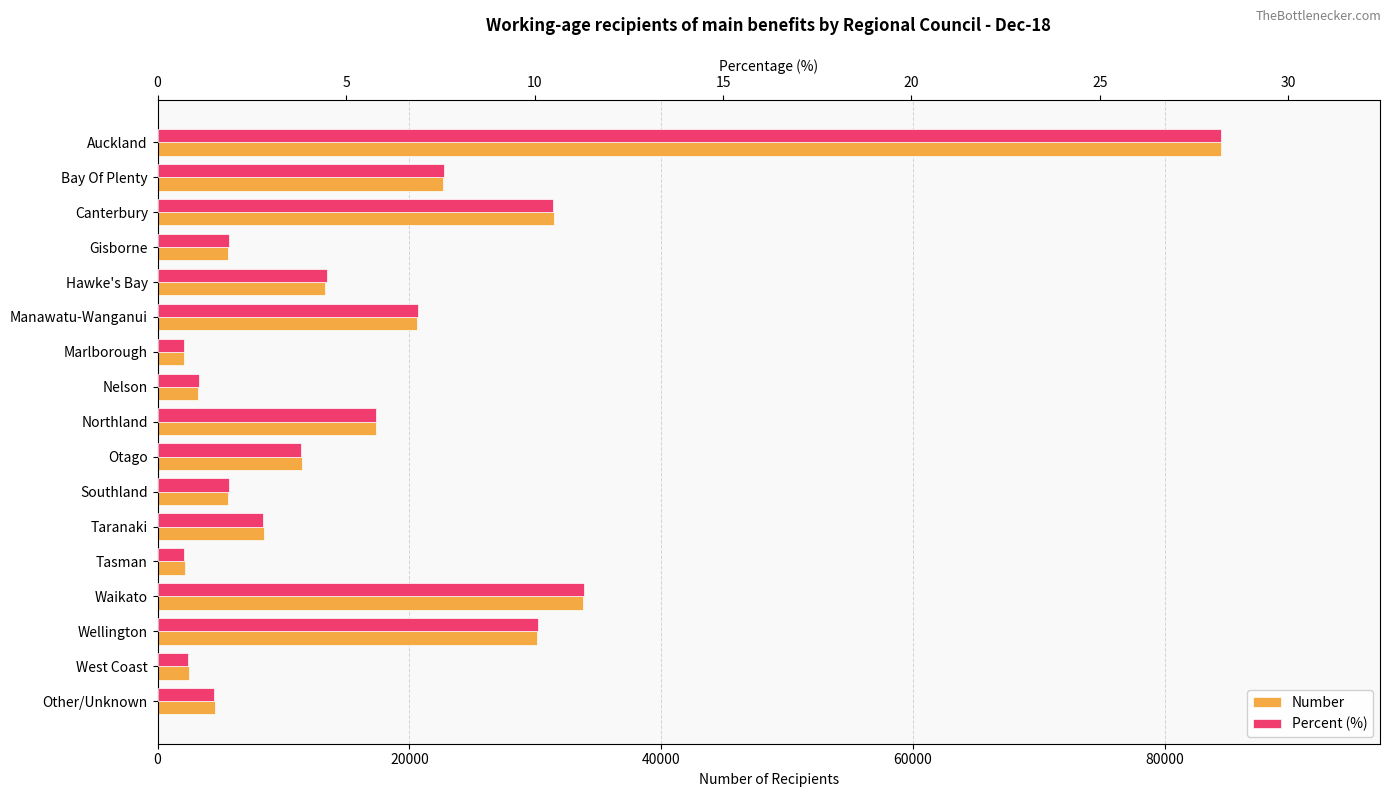

At how many categories does at least one series exceed 13708?

7